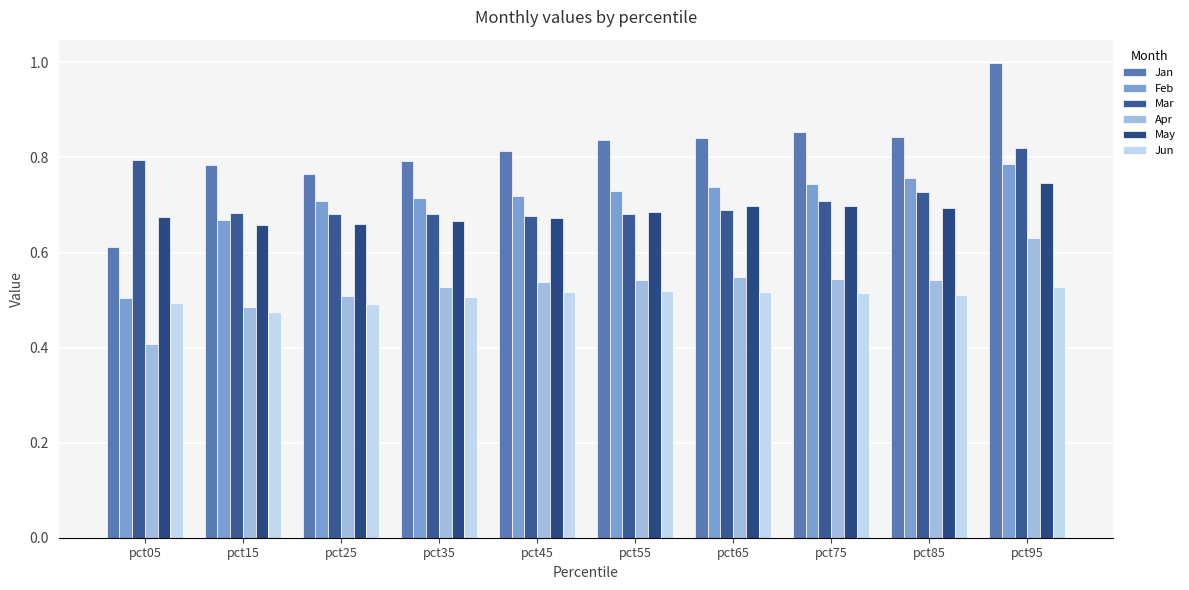

At which label is Jan closest to 0?

pct05